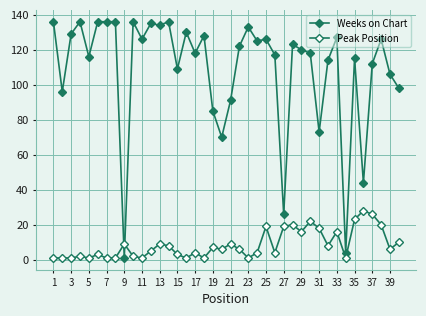

Which series has the largest total across all categories?

Weeks on Chart